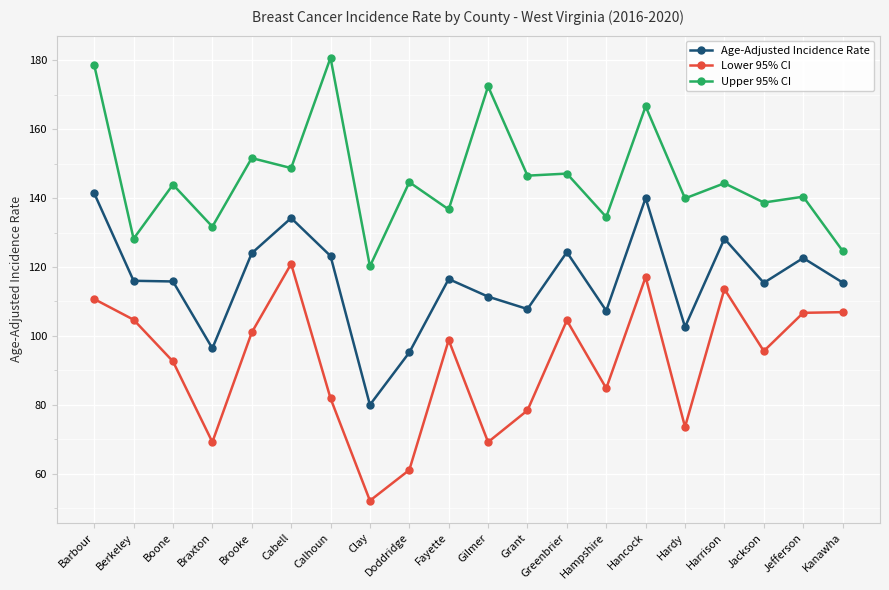

How many data points in Lower 95% CI are above 98?

10